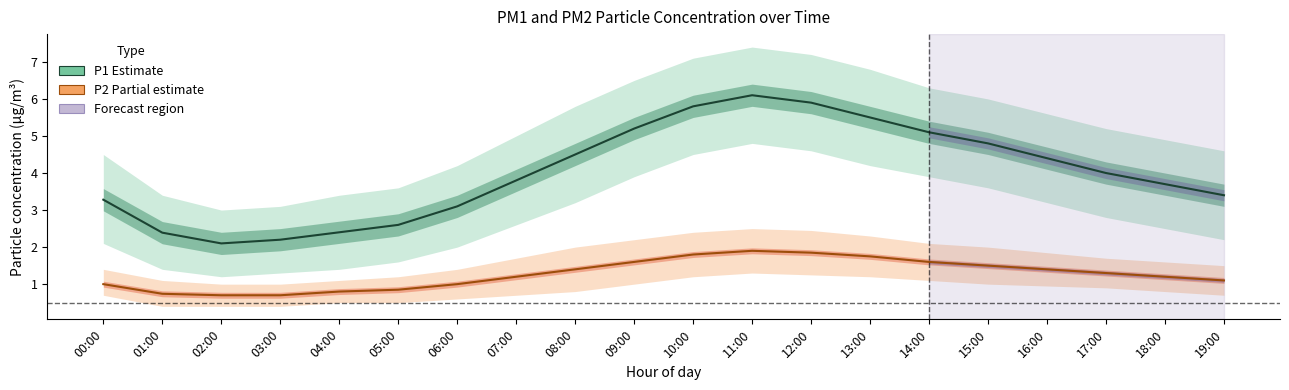

Reading left to right, what are all the values shown in this chart?

P1 (Estimate): 3.3	2.4	2.1	2.2	2.4	2.6	3.1	3.8	4.5	5.2	5.8	6.1	5.9	5.5	5.1	4.8	4.4	4.0	3.7	3.4
P2 (Partial estimate): 1.0	0.7	0.7	0.7	0.8	0.8	1.0	1.2	1.4	1.6	1.8	1.9	1.9	1.8	1.6	1.5	1.4	1.3	1.2	1.1